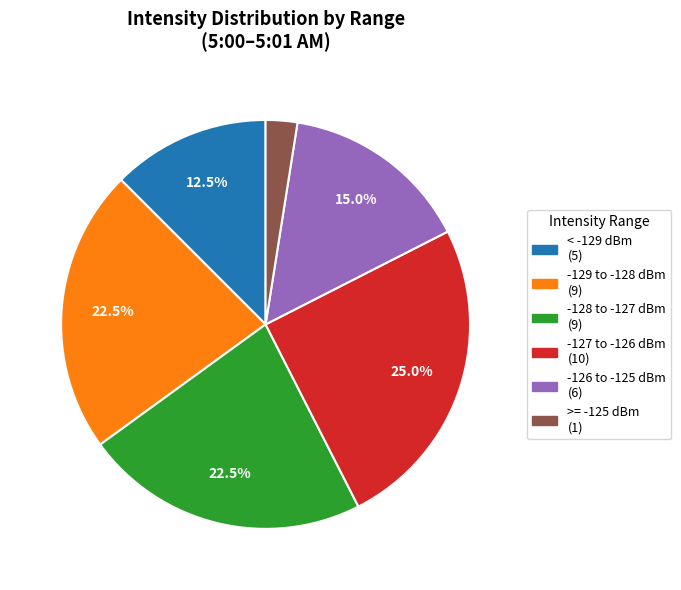

To the nearest percent, what is the difference between the largest and smallest slice percentages?

22%